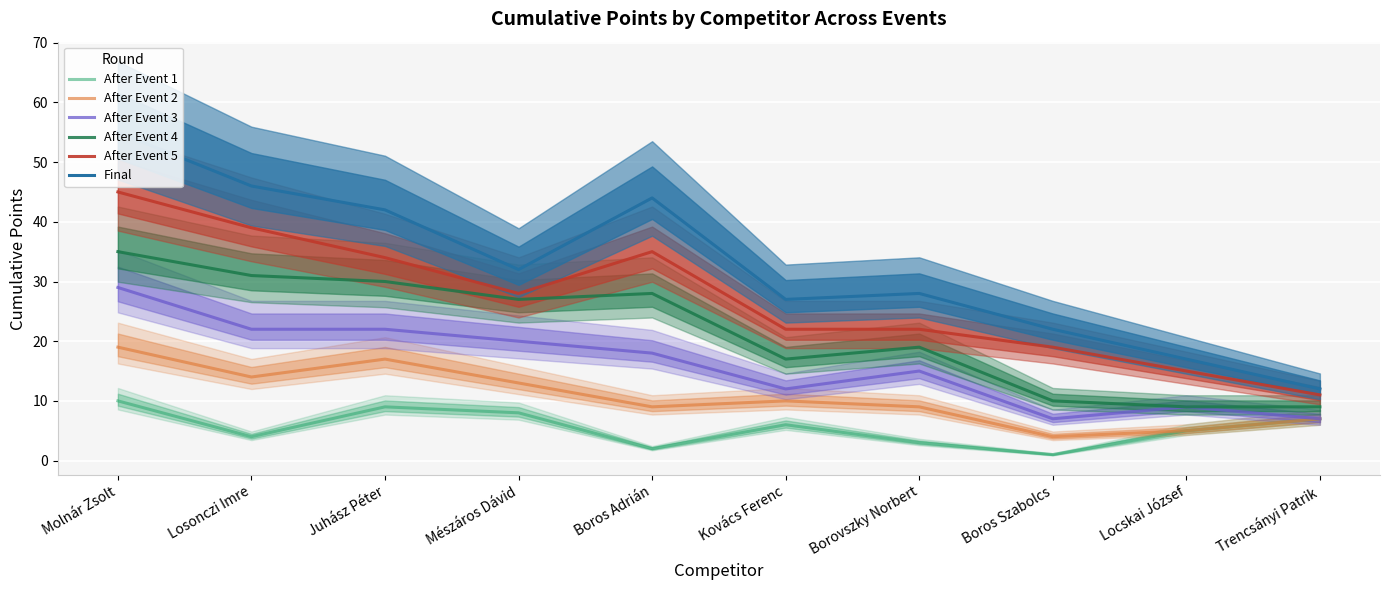

Where is After Event 2 nearest to the value 11?

Kovács Ferenc